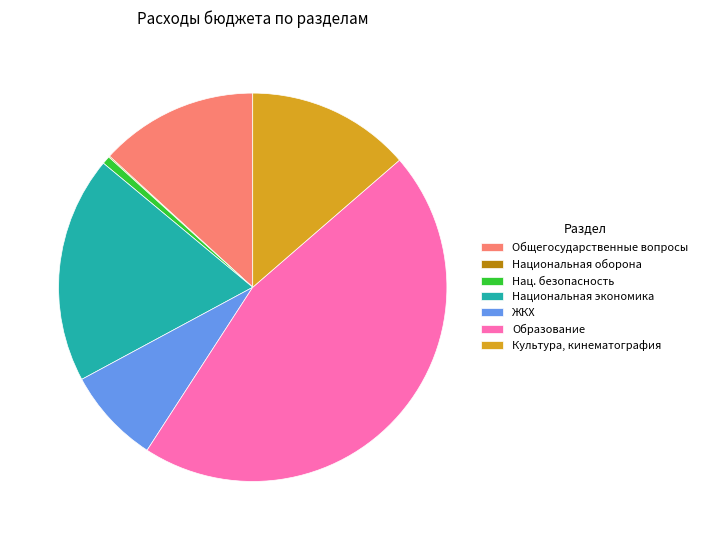

The ЖКХ slice represents 20% of the pie. True or false?

False